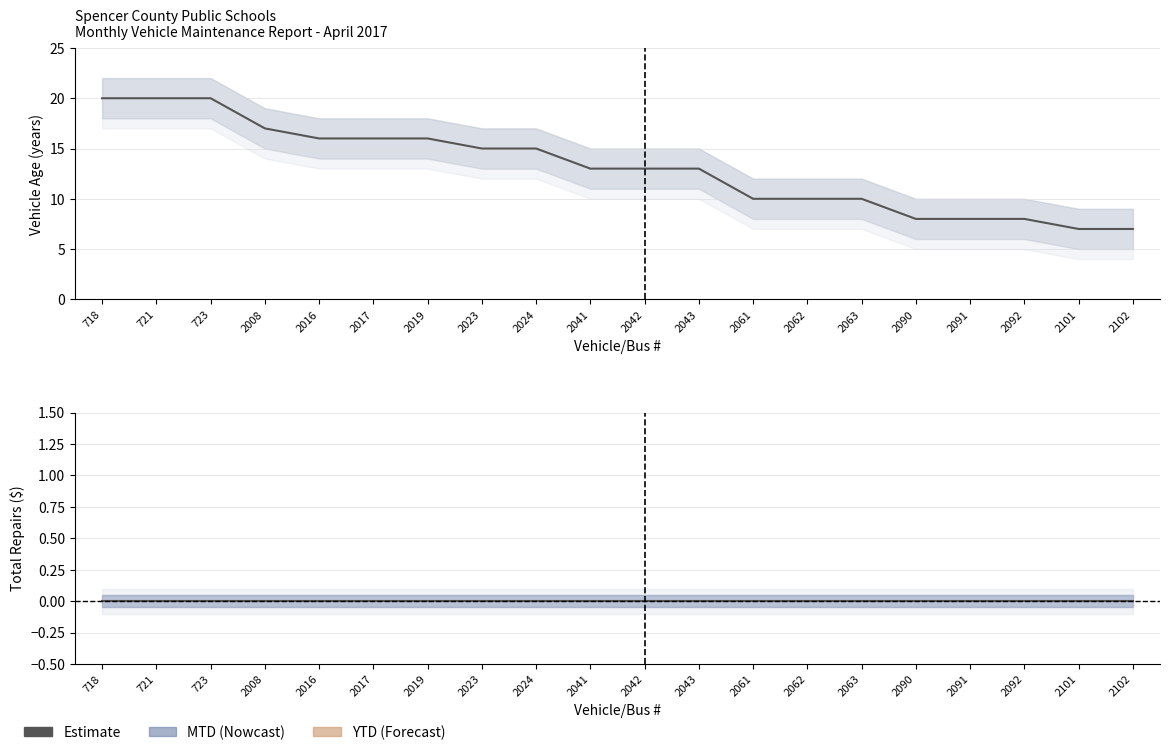

Reading right to left, what are all the values shown in this chart?

Vehicle Age (years): 7	7	8	8	8	10	10	10	13	13	13	15	15	16	16	16	17	20	20	20
MTD Repairs: 0	0	0	0	0	0	0	0	0	0	0	0	0	0	0	0	0	0	0	0